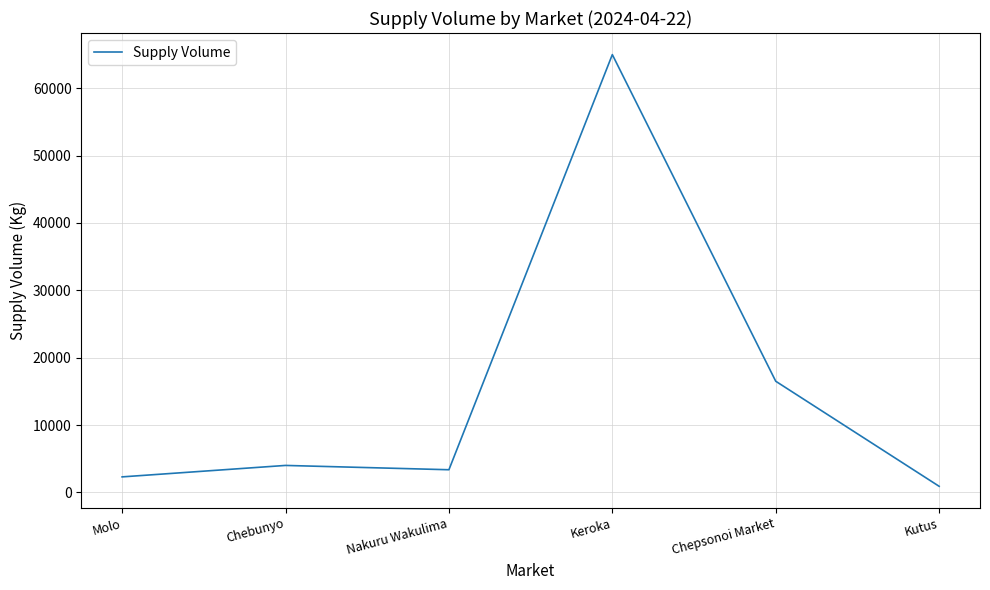

What is the change in value from Molo to Chepsonoi Market?

+14200